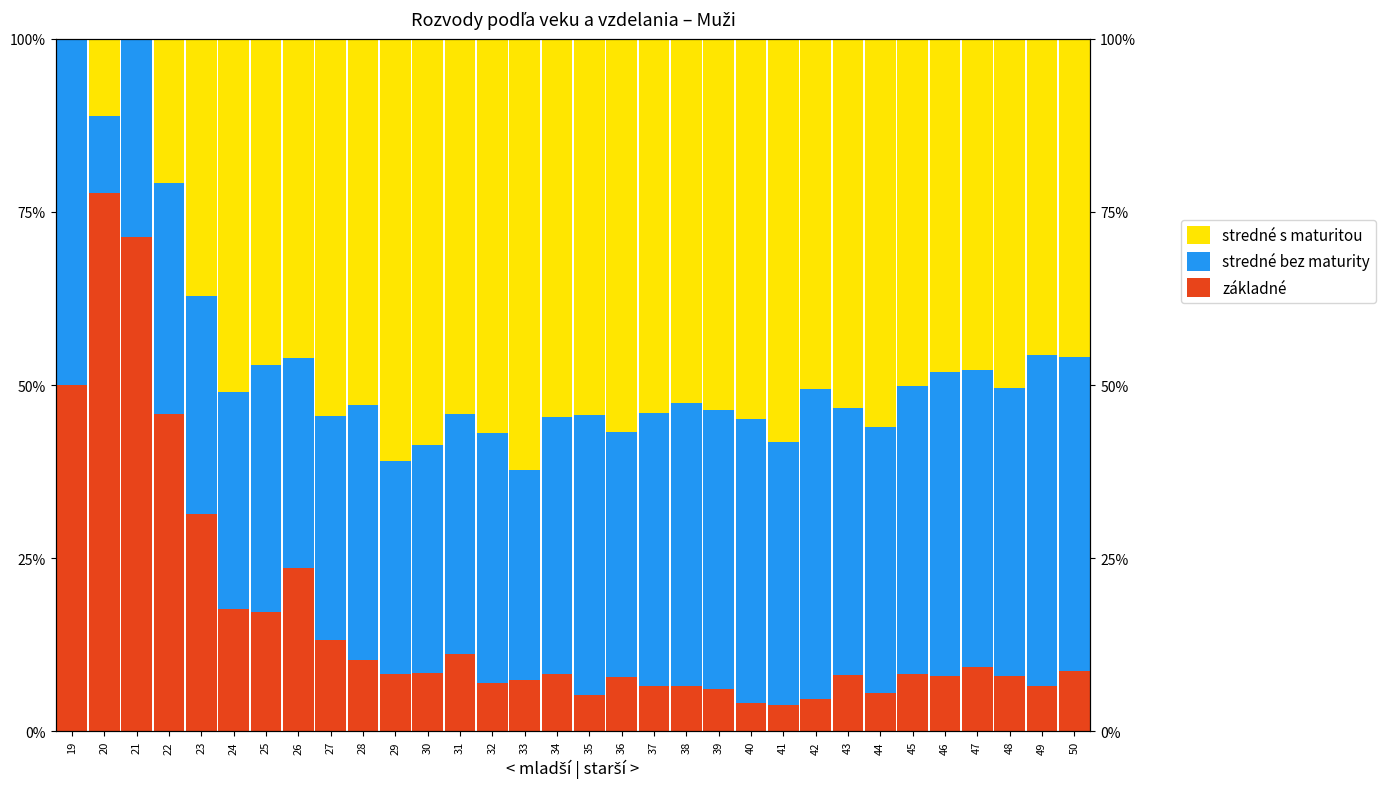

Rank the series at 45 from highest to lowest value.

stredné s maturitou, stredné bez maturity, základné